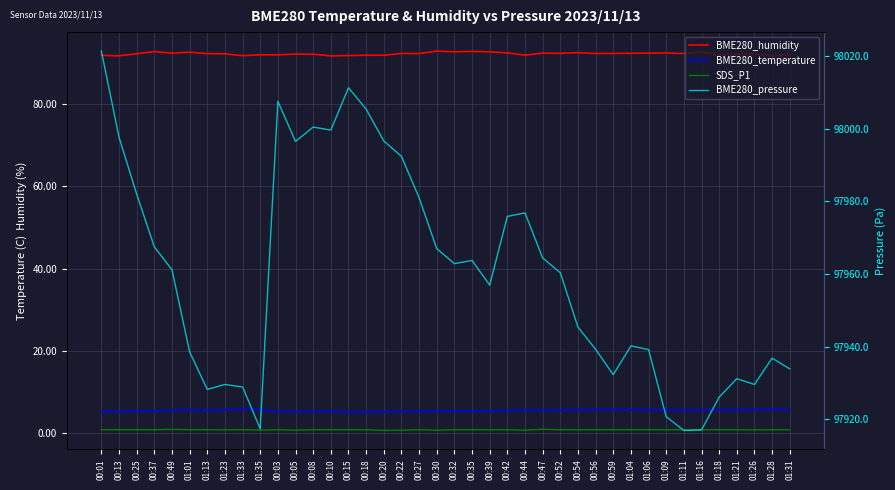

Which category has the lowest value across all series?

00:20